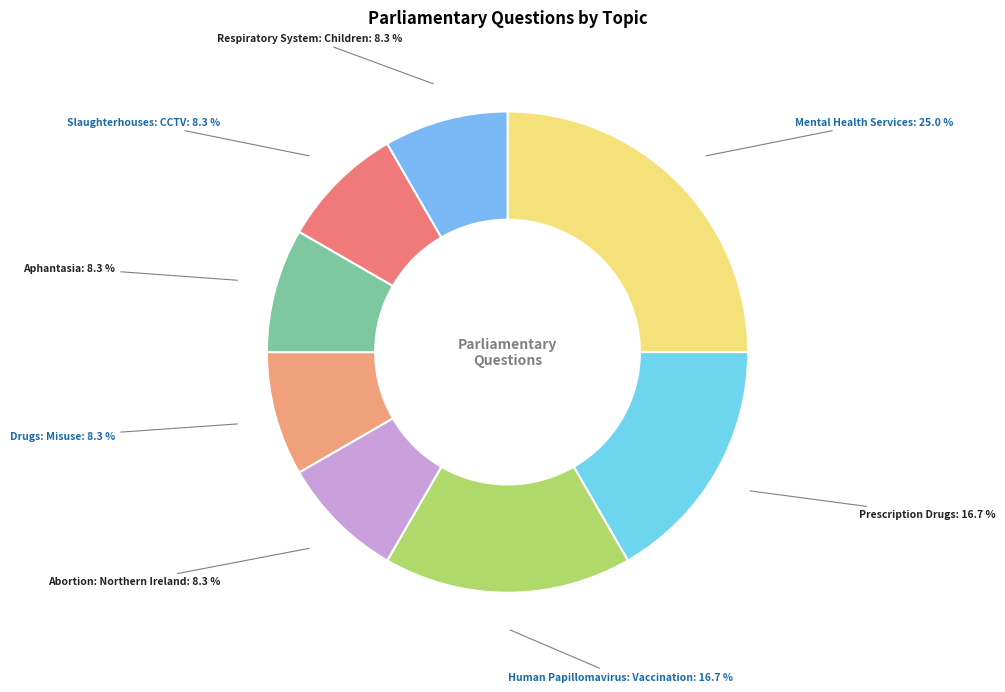

To the nearest percent, what percentage of the pie is Aphantasia?

8%